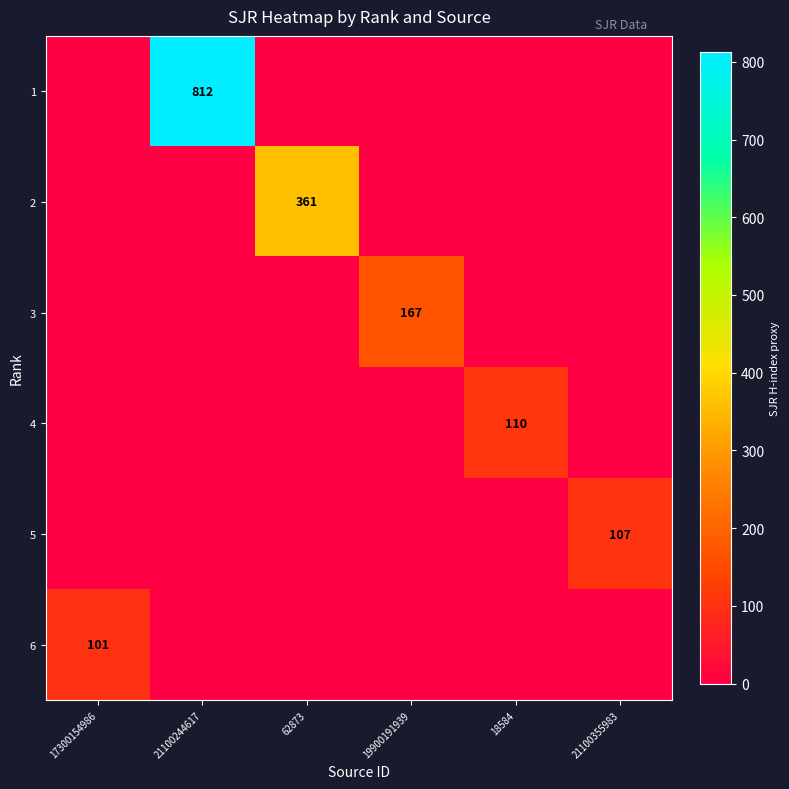

Is the value of 1 at 21100244617 greater than the value of 5 at 21100355983?

Yes